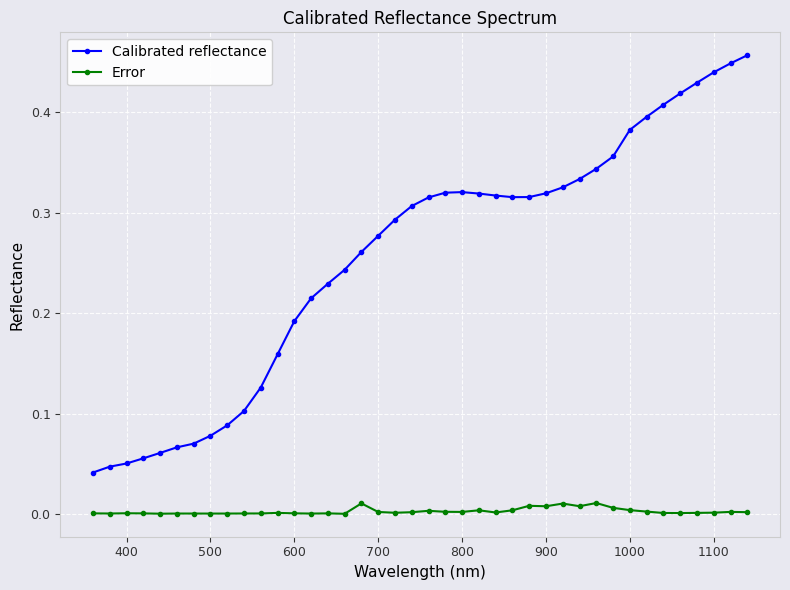

Which series has the largest range (max minus min)?

Calibrated reflectance